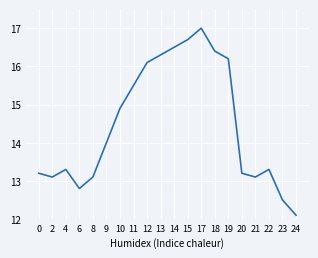

What is the approximate value at 23?

12.5